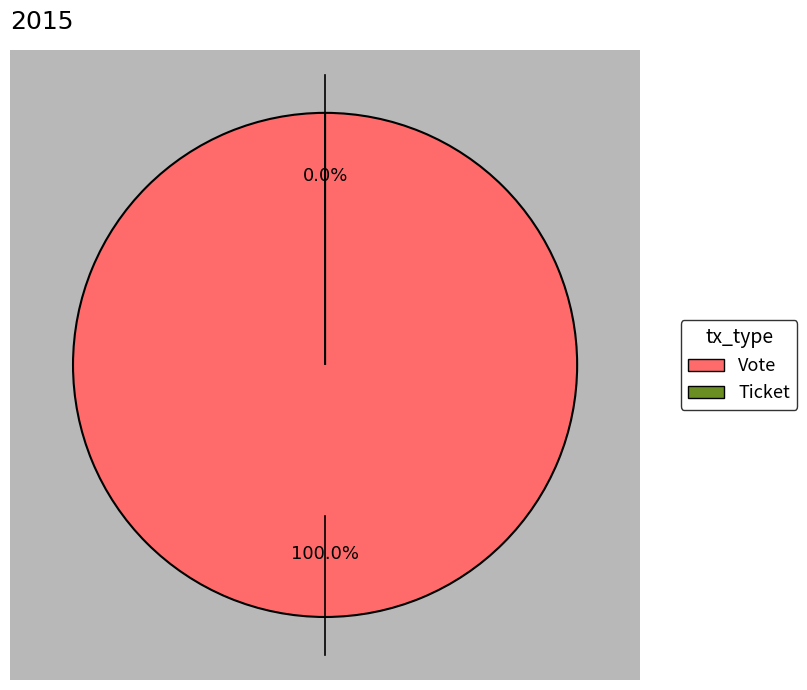

To the nearest percent, what is the combined percentage of Ticket and Vote?

100%